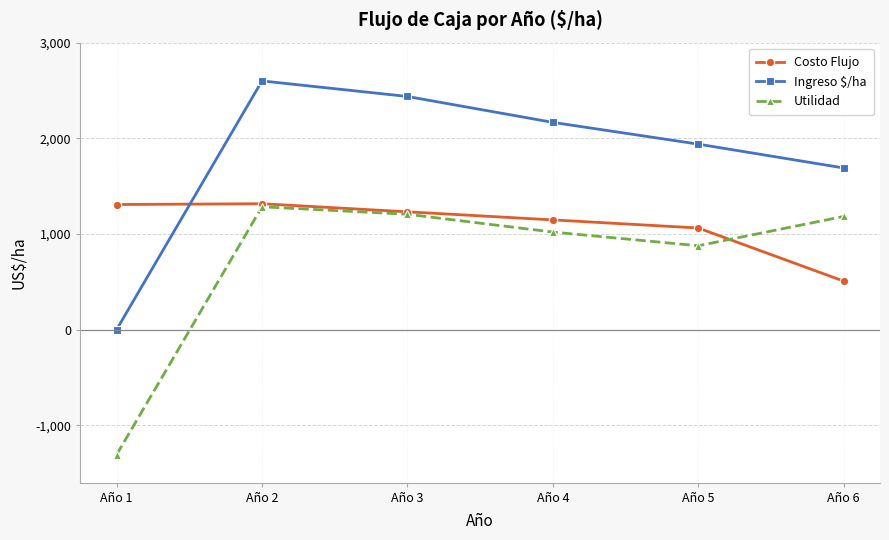

How many lines are shown in the chart?

3